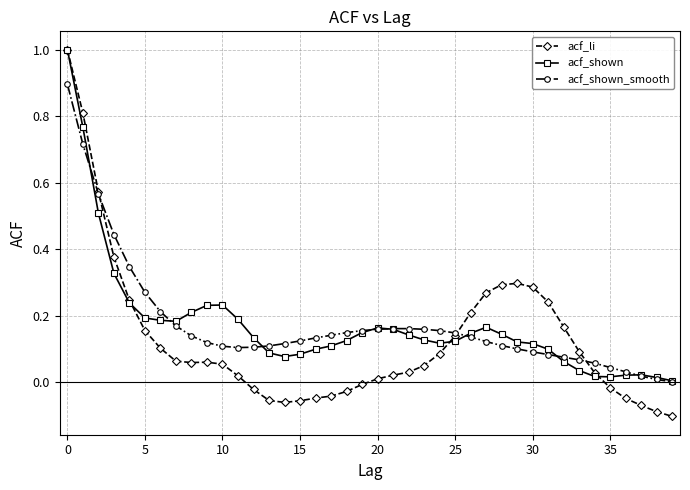

Which series has the largest range (max minus min)?

acf_li